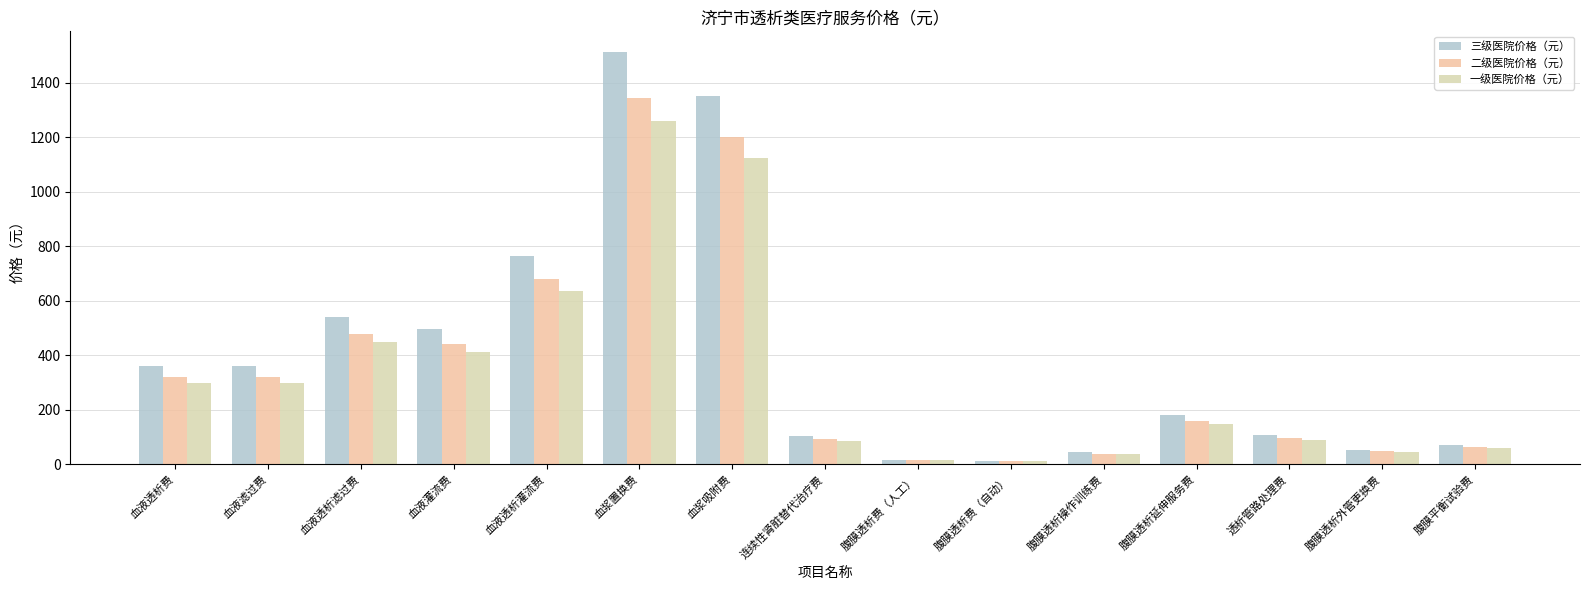

What is the smallest value displayed?

11.2